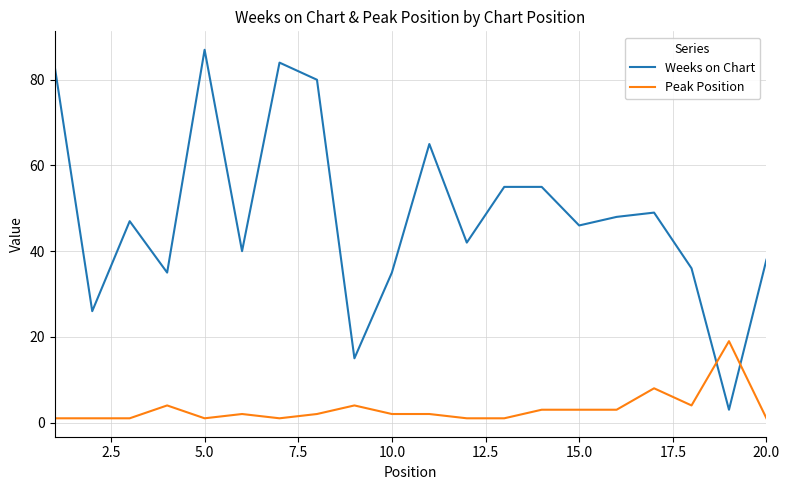

Which series has the largest total across all categories?

Weeks on Chart